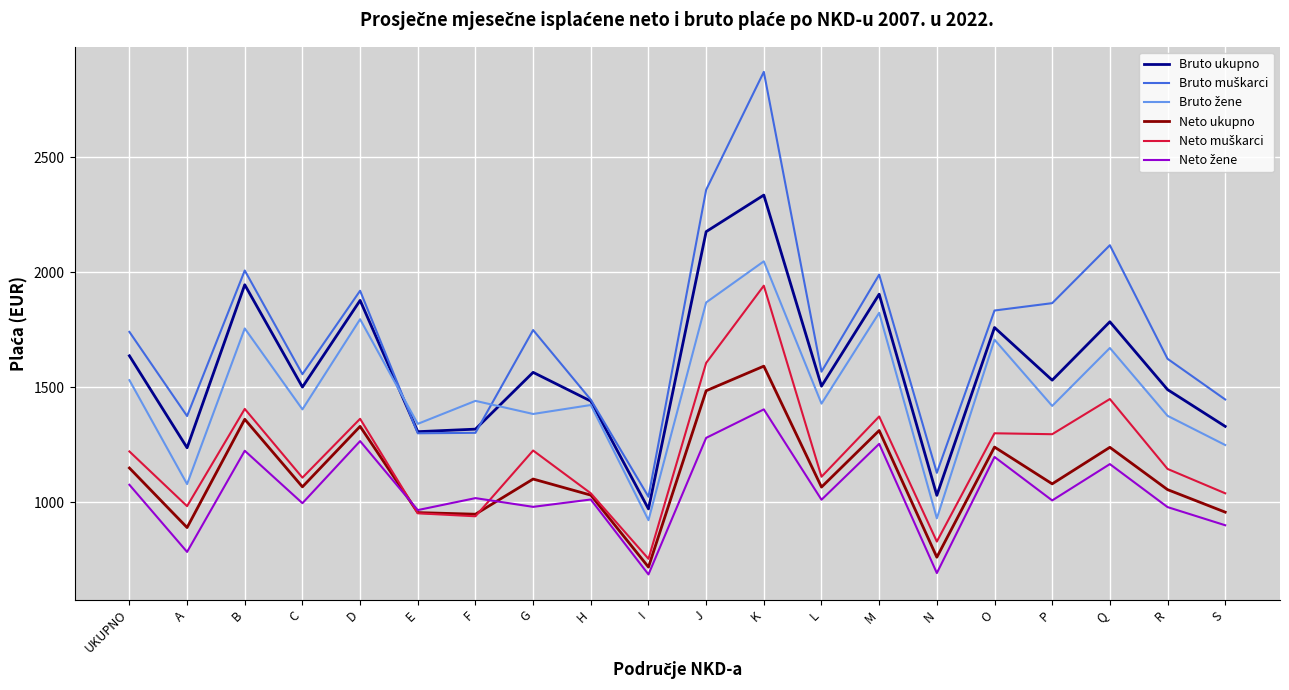

Is it true that Bruto ukupno equals 1785 at Q?

True